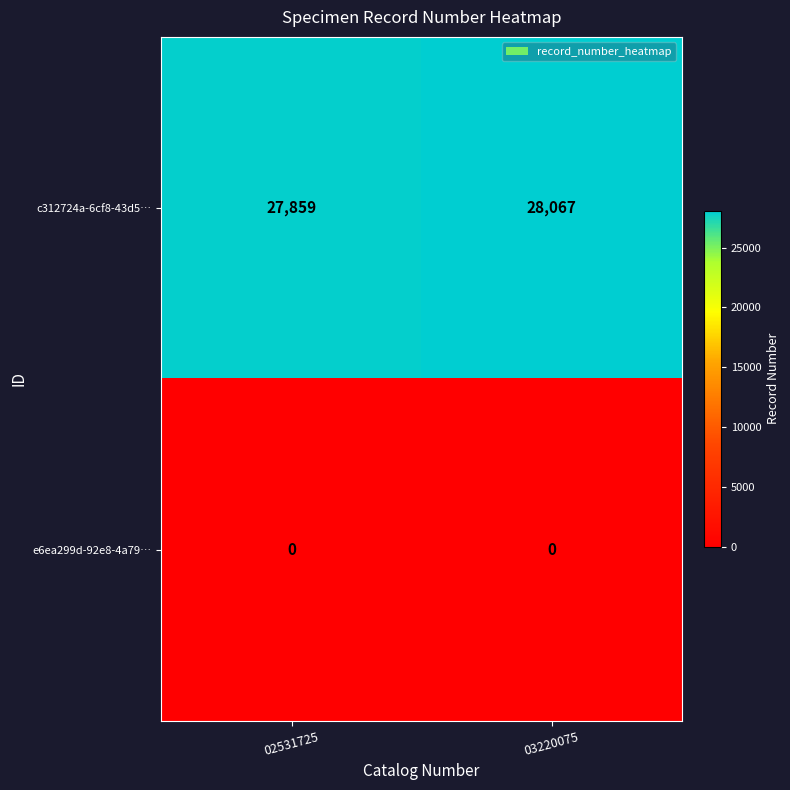

Reading right to left, transcribe all the data shown in this chart.

c312724a-6cf8-43d5…: 03220075=28067	02531725=27859
e6ea299d-92e8-4a79…: 03220075=0	02531725=0